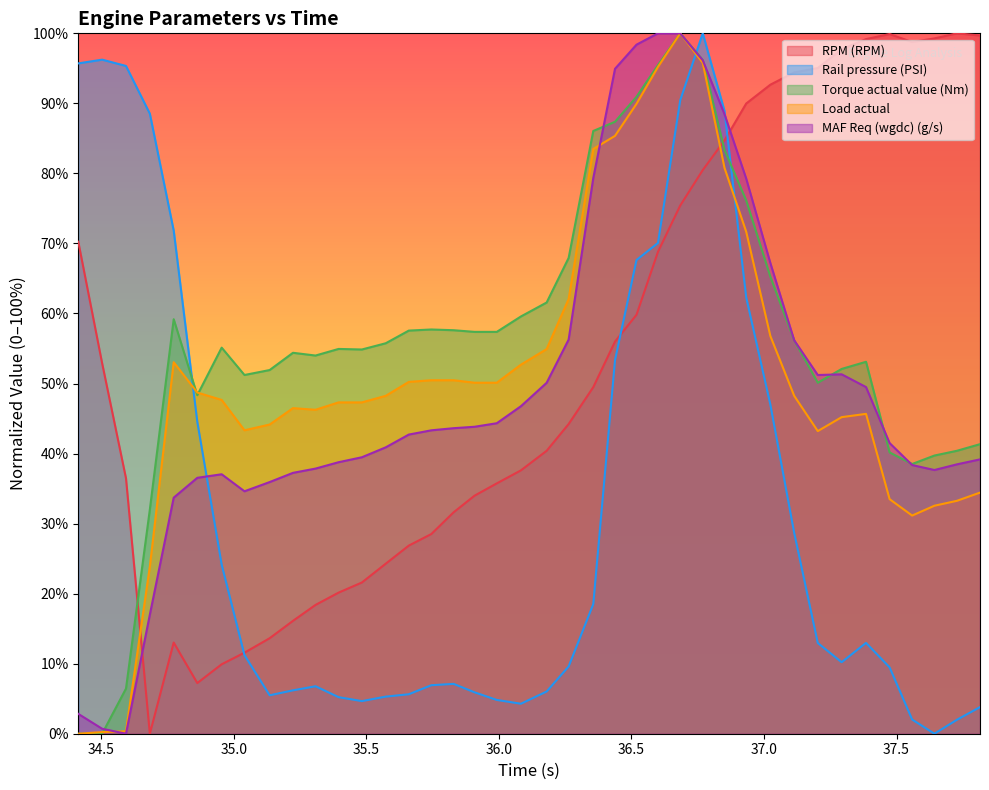

What is the highest value of the Torque actual value (Nm) series?

100.0